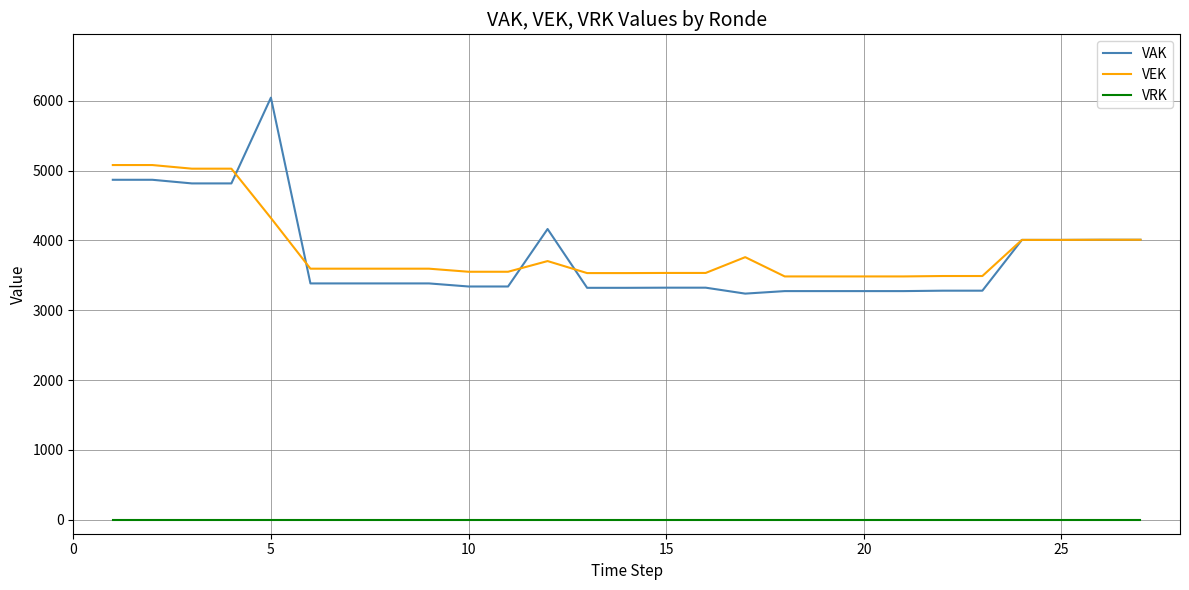

What is the lowest value of the VEK series?

3484